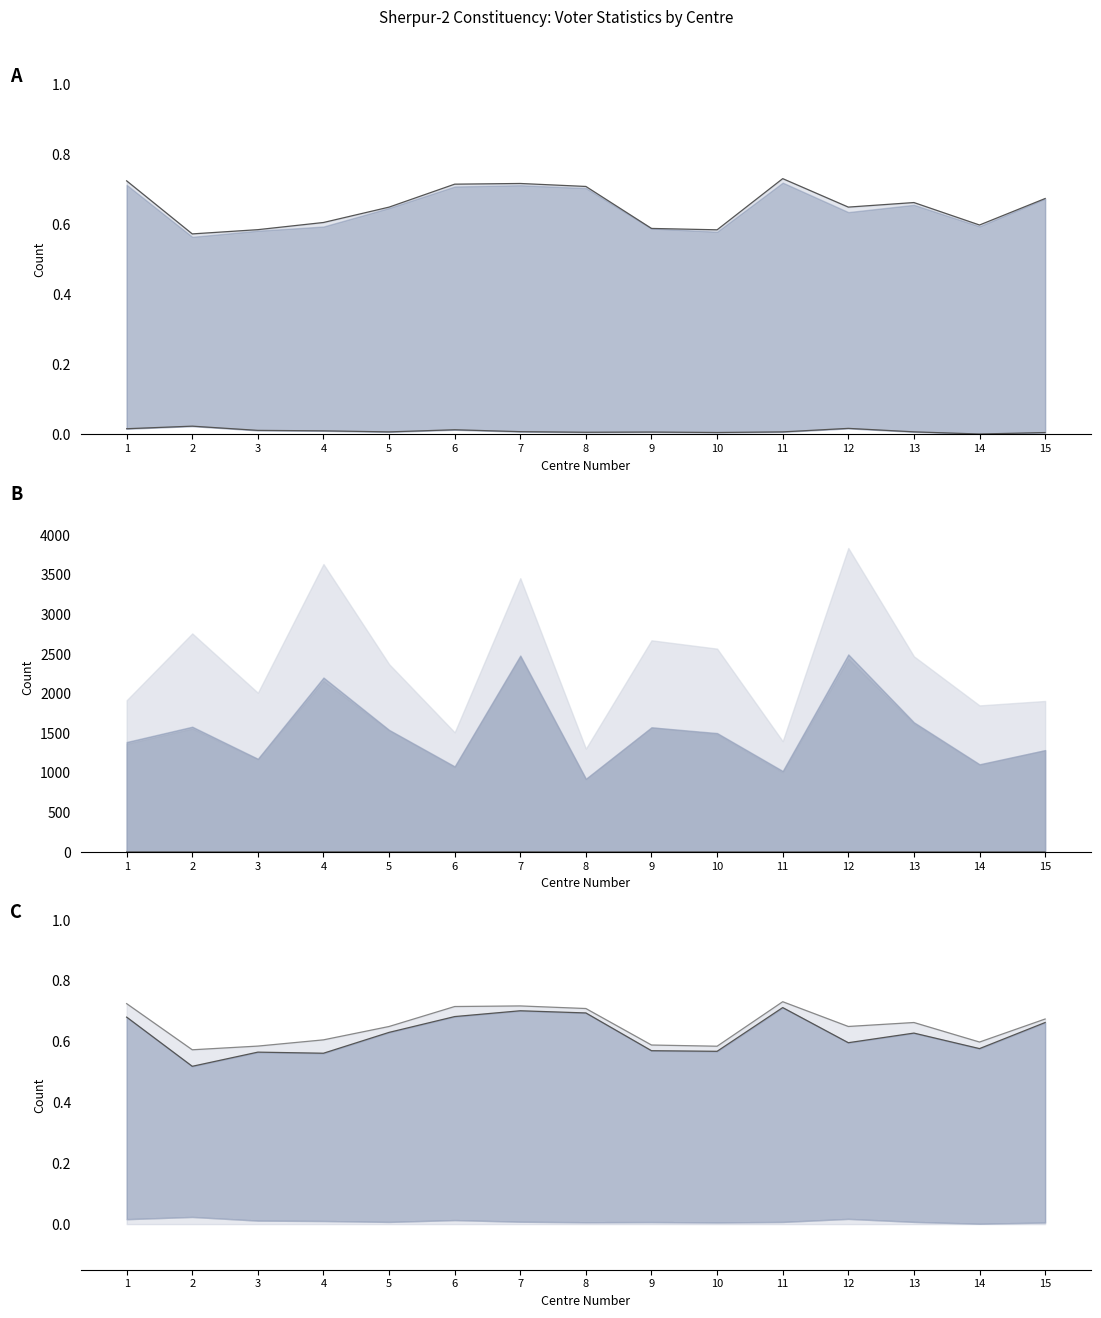

Does the chart have visible grid lines?

No